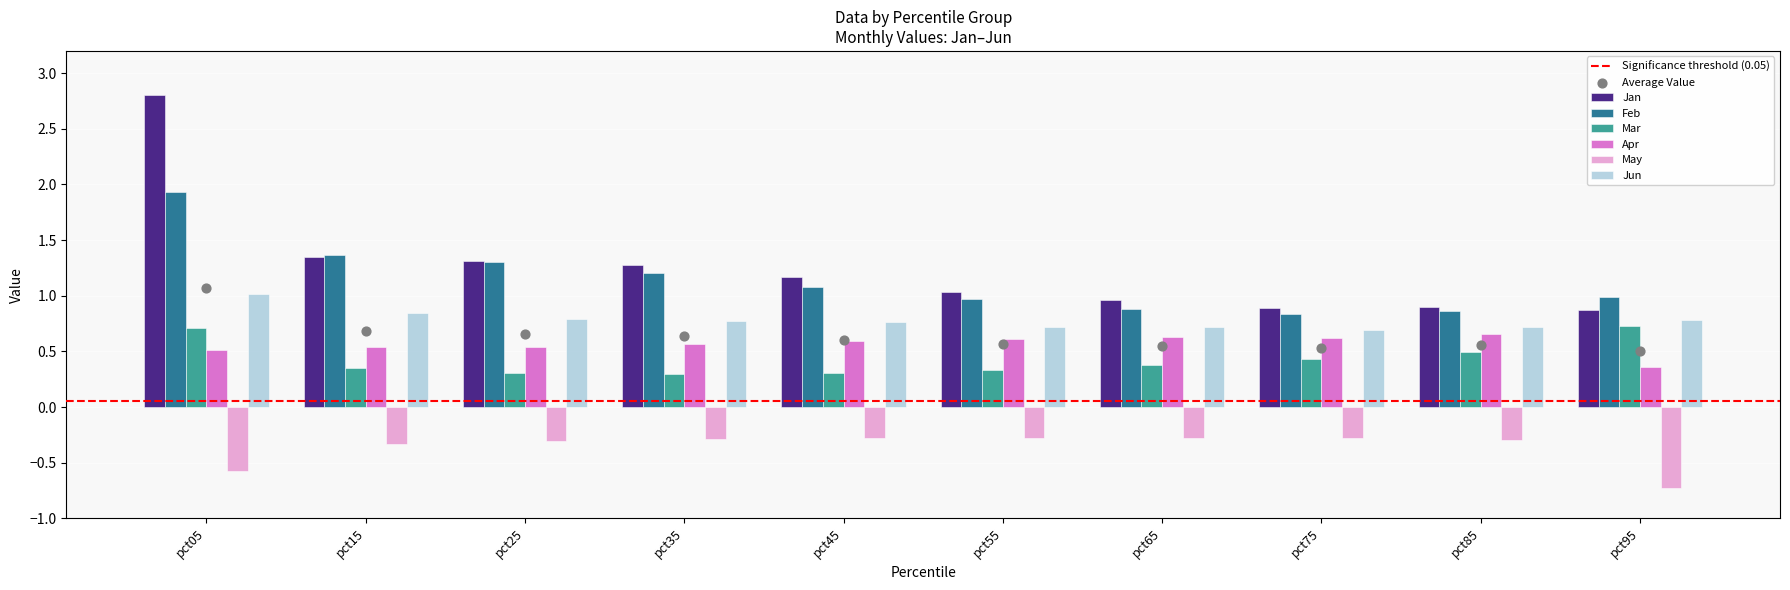

At which category is the sum across all series the highest?

pct05